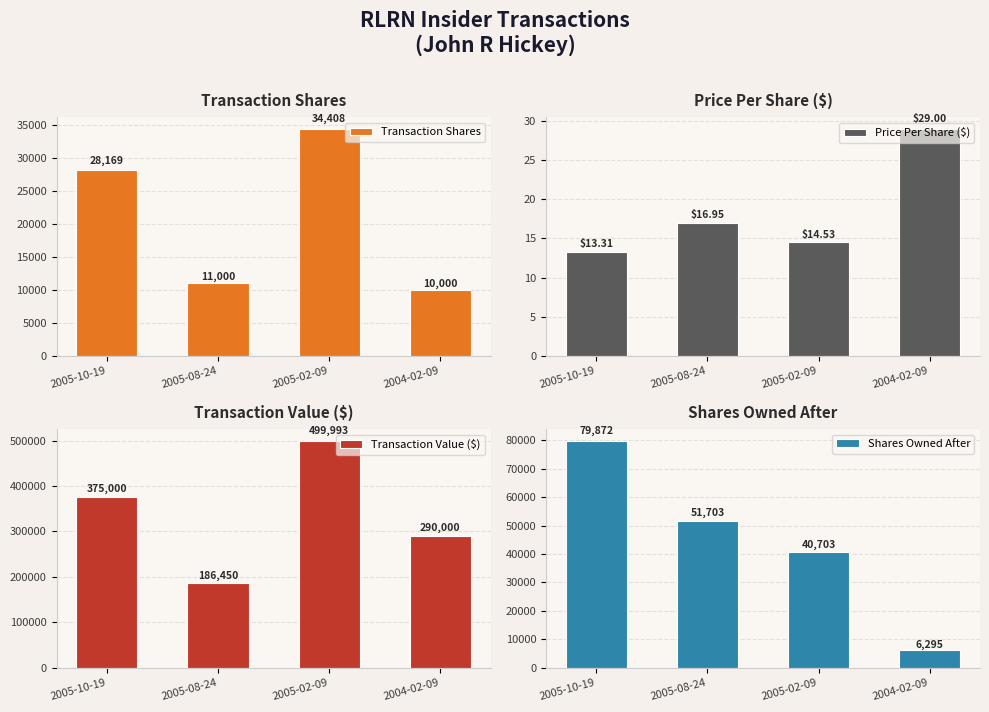

What is the label of the 1st bar from the right?

2004-02-09